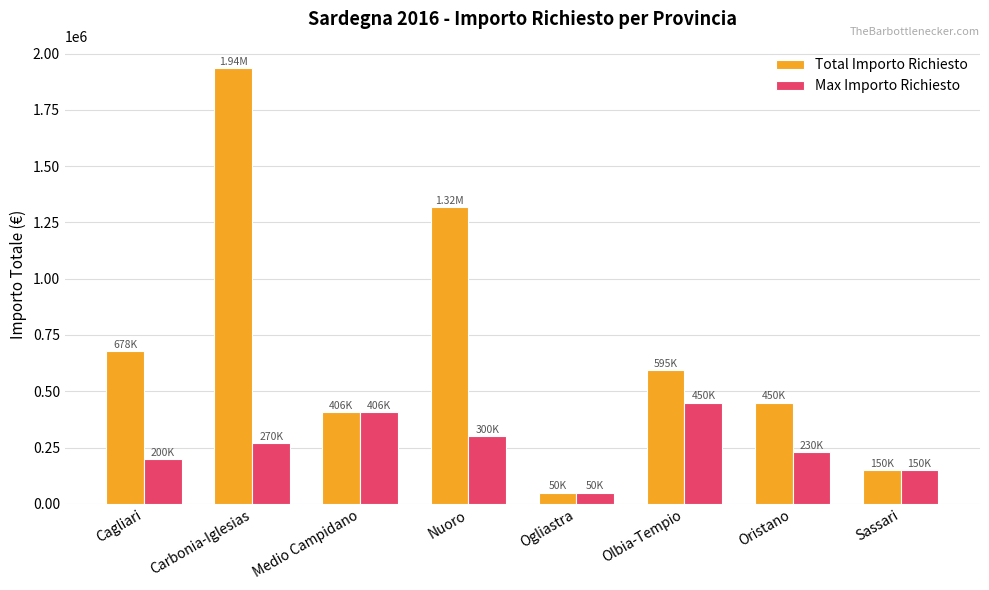

What are all the series names shown in the legend?

Total Importo Richiesto, Max Importo Richiesto